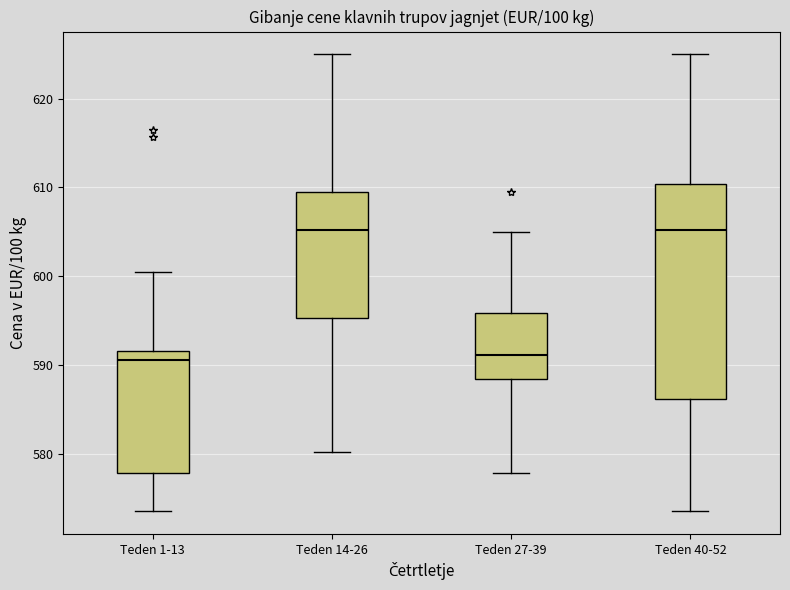

Which box is the tallest, from its lower edge to its upper edge?

Teden 40-52